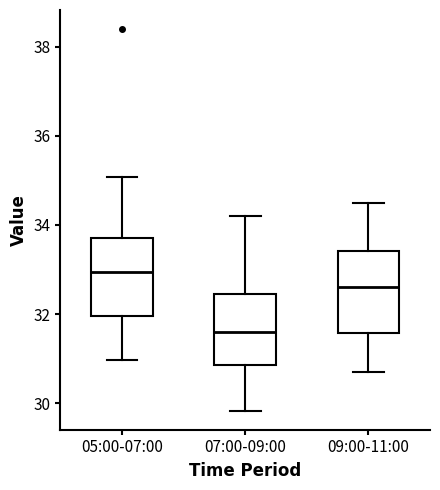

Which box's median line is the lowest?

07:00-09:00